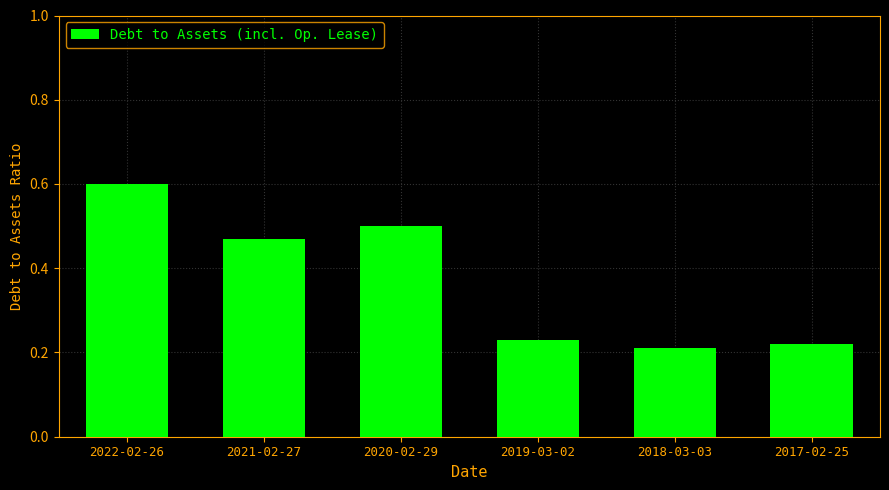

What is the label of the 3rd bar from the left?

2020-02-29